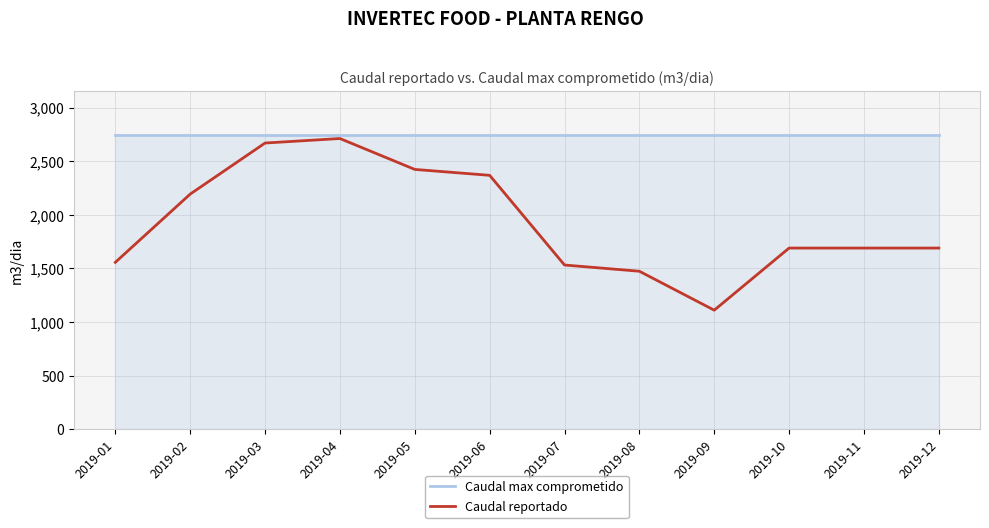

What is the highest value of the Caudal reportado series?

2711